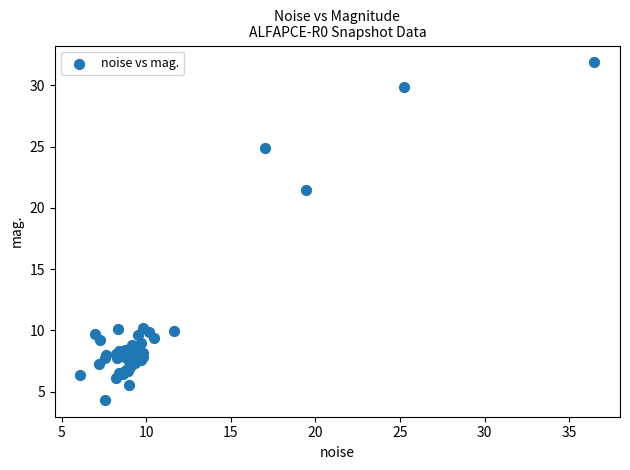

What Y value in the scatter plot is closest to 18?

21.4